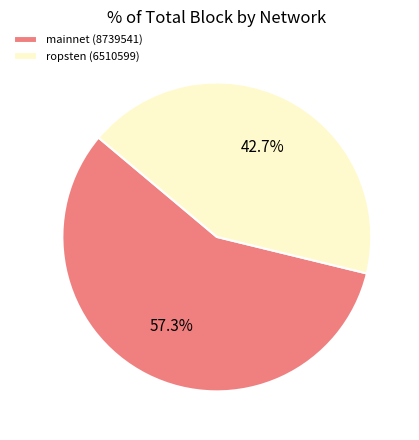

How many slices are in this pie chart?

2